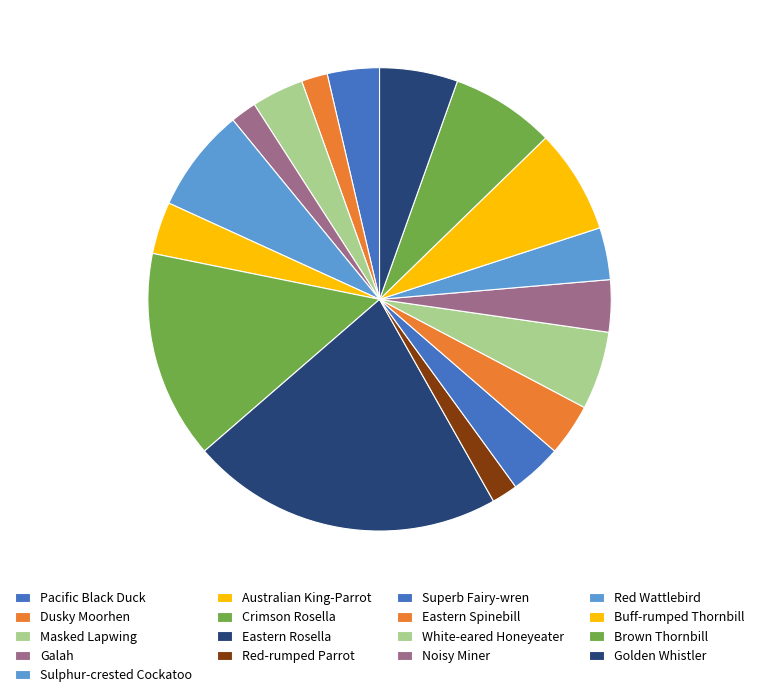

Is there a majority slice in this chart?

No